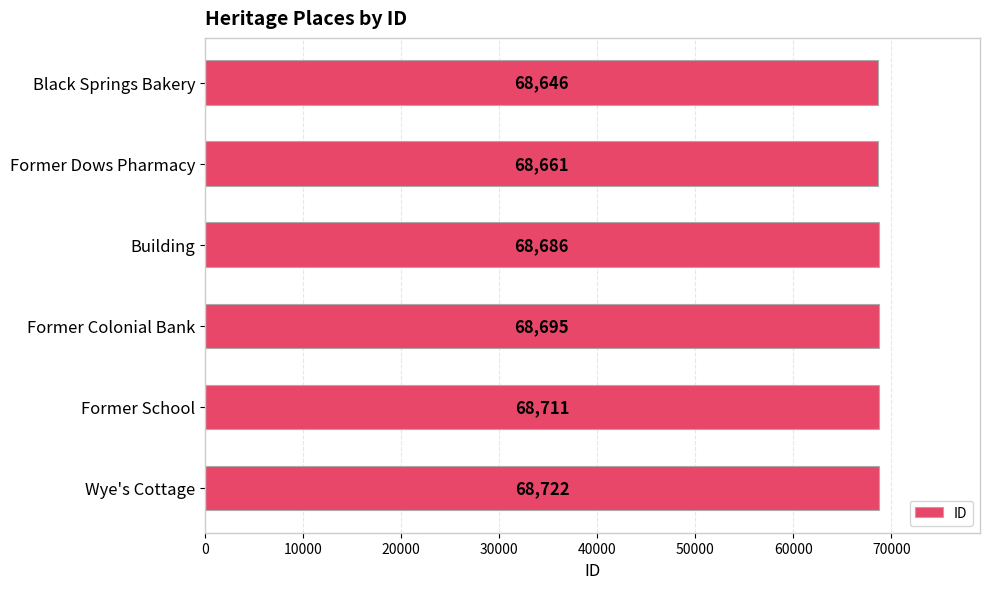

How many values are between 68661 and 68711?

4